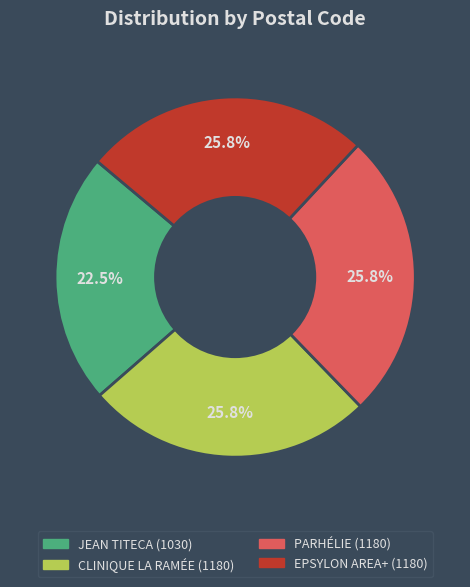

Is there a majority slice in this chart?

No